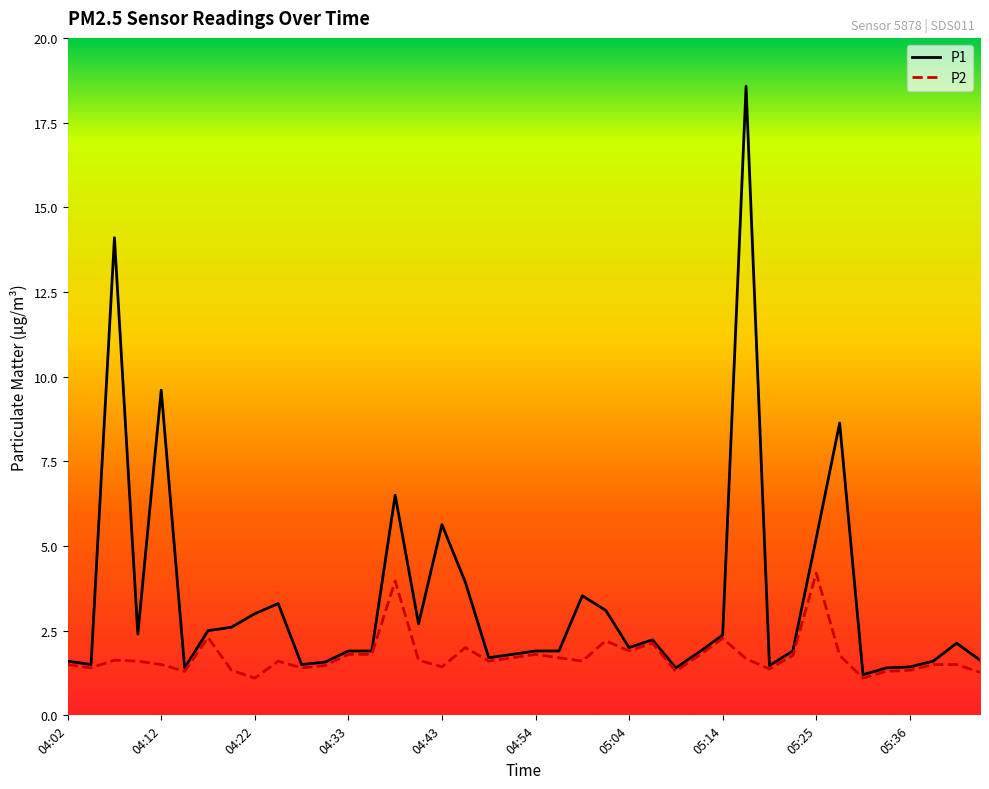

Which series has the largest total across all categories?

P1